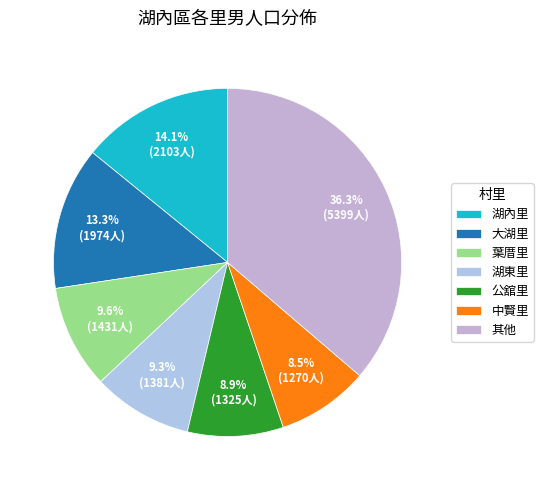

Count the number of slices in the pie.

7